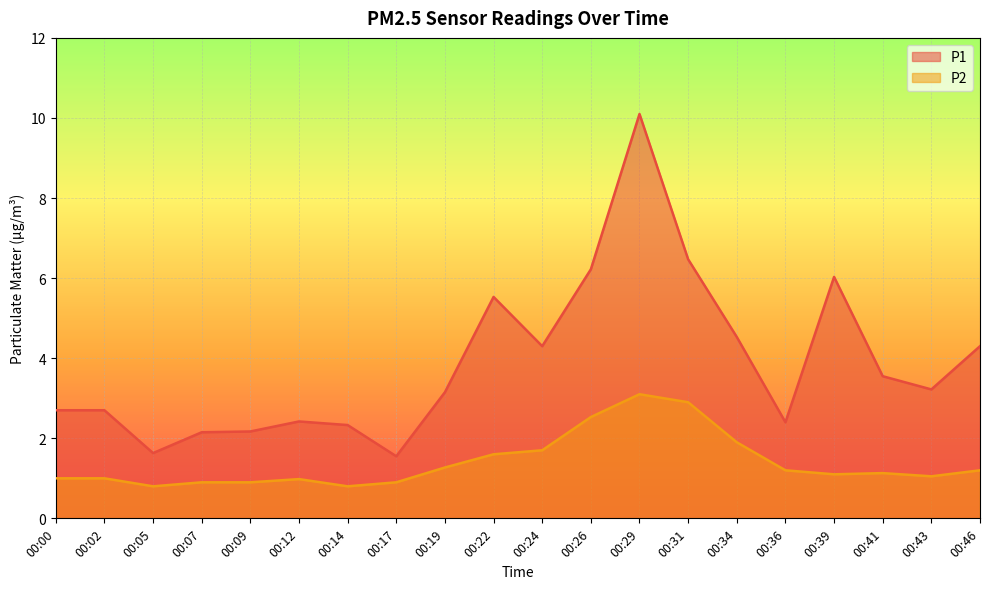

List the labels in order of P2 value, smallest first.

00:05, 00:14, 00:07, 00:09, 00:17, 00:12, 00:00, 00:02, 00:43, 00:39, 00:41, 00:36, 00:46, 00:19, 00:22, 00:24, 00:34, 00:26, 00:31, 00:29